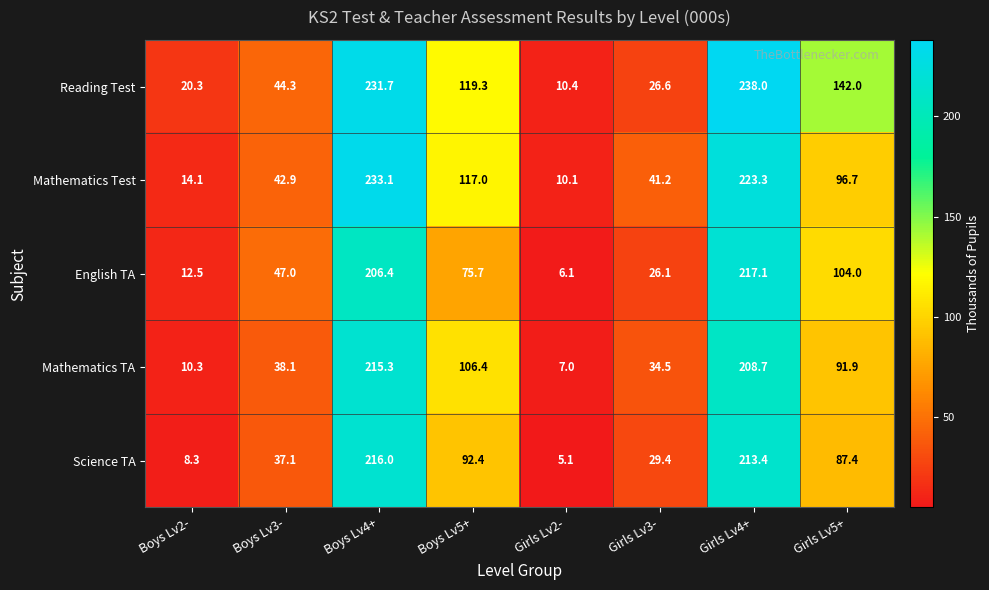

What is the difference between the highest and lowest values at Girls Lv5+?

54.6